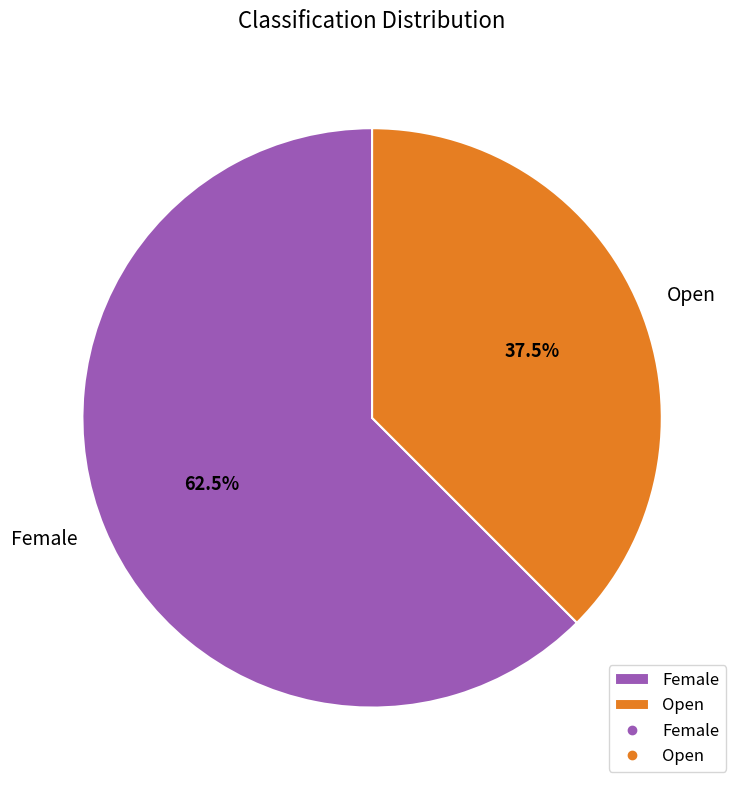

How many segments does this pie chart have?

2